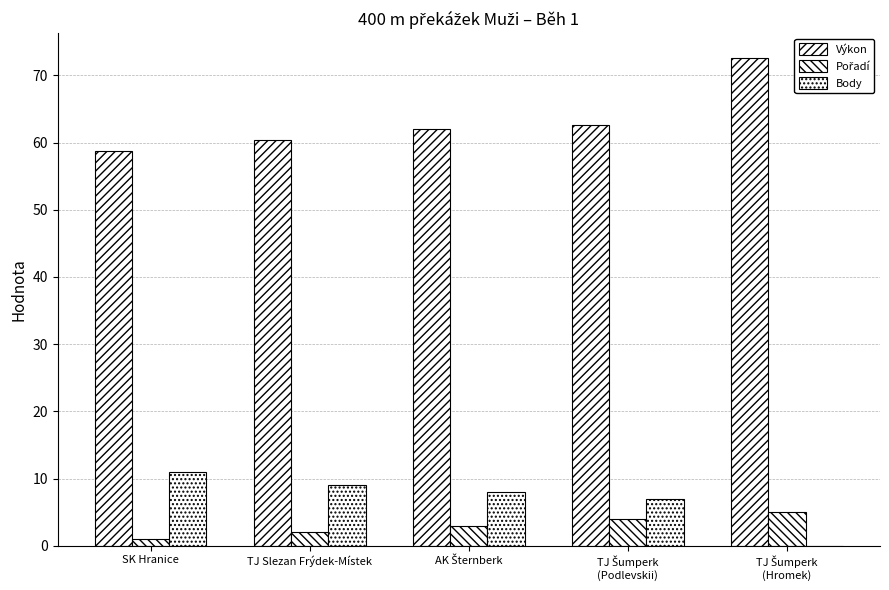

What is the difference between the second highest and minimum values in the Pořadí series?

3.0